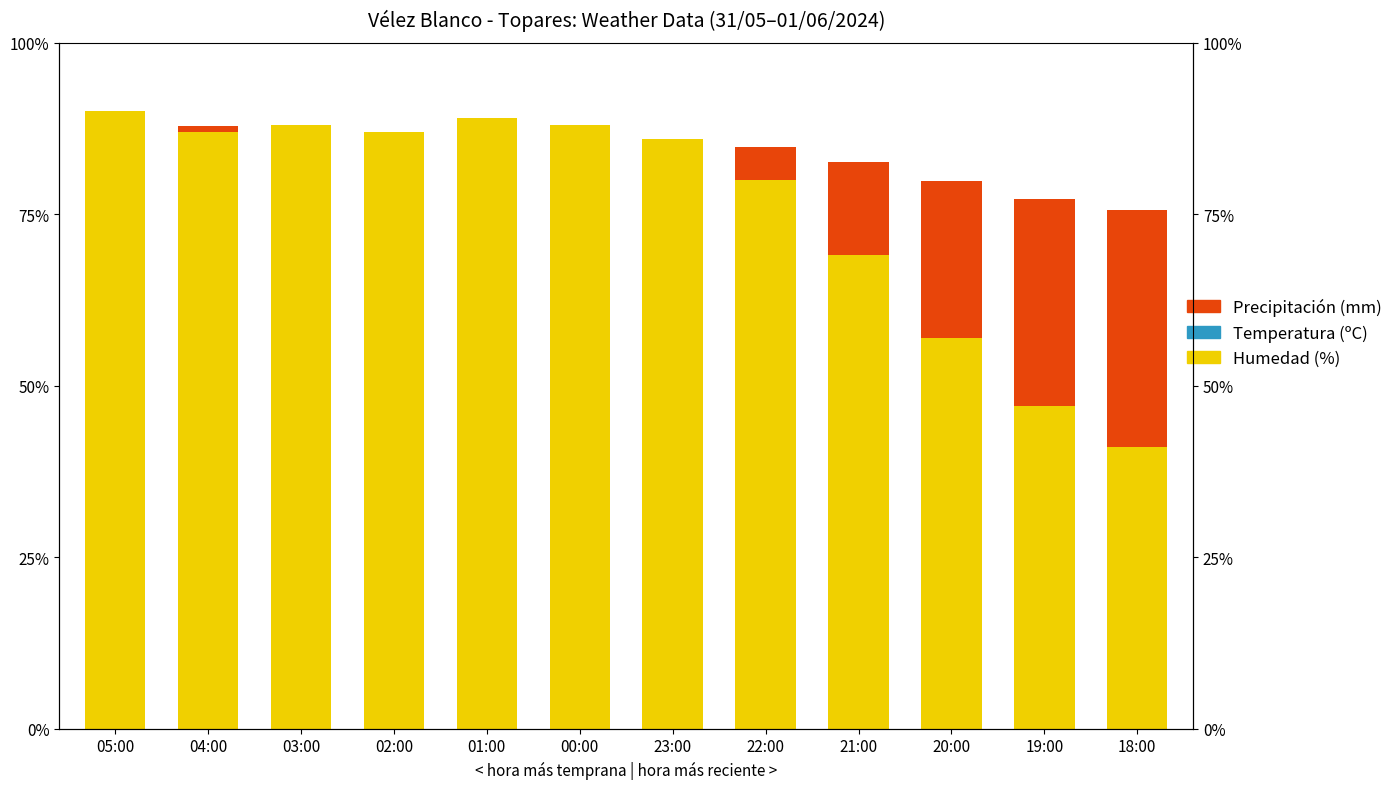

Reading left to right, transcribe all the data shown in this chart.

Humedad (%): 05:00=90.0	04:00=87.0	03:00=88.0	02:00=87.0	01:00=89.0	00:00=88.0	23:00=86.0	22:00=80.0	21:00=69.0	20:00=57.0	19:00=47.0	18:00=41.0
Temperatura (ºC): 05:00=0.0	04:00=0.0	03:00=0.0	02:00=0.0	01:00=0.0	00:00=0.0	23:00=0.0	22:00=0.0	21:00=0.0	20:00=0.0	19:00=0.0	18:00=0.0
Precipitación (mm): 05:00=0.0	04:00=0.9	03:00=0.0	02:00=0.0	01:00=0.0	00:00=0.0	23:00=0.0	22:00=4.8	21:00=13.7	20:00=22.8	19:00=30.2	18:00=34.6